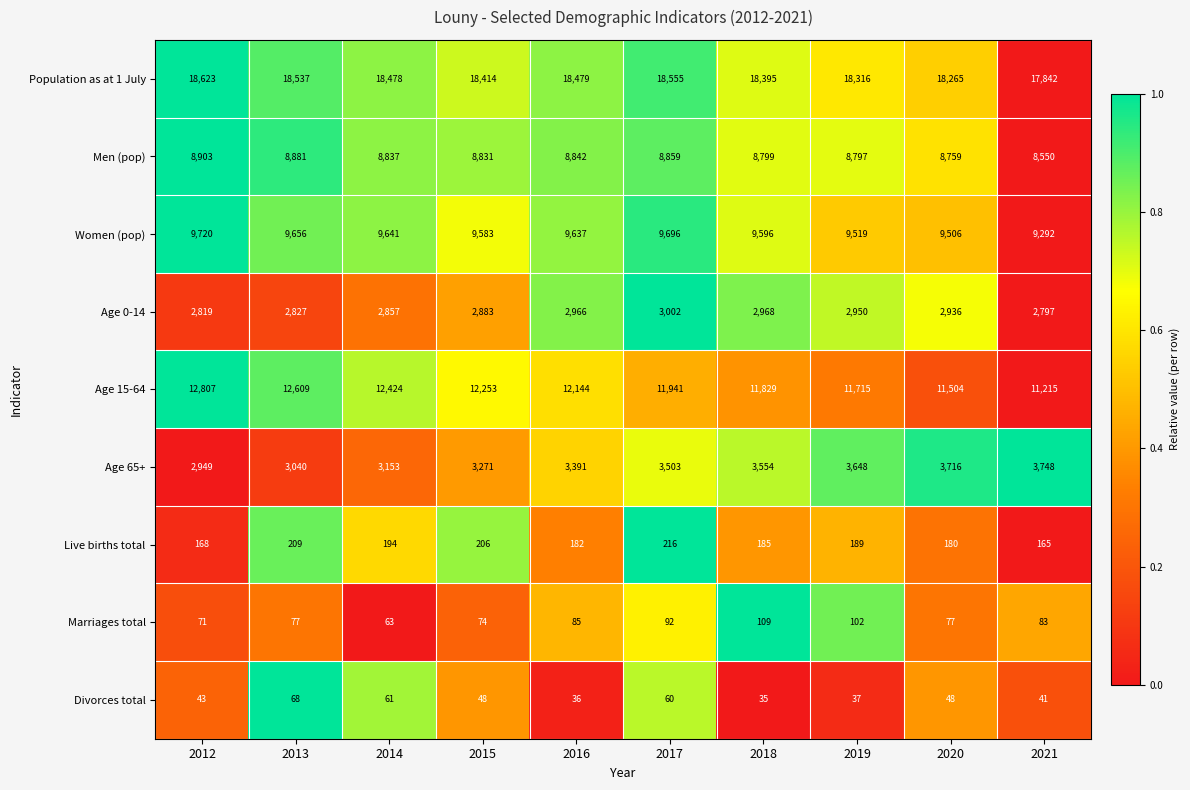

Which series has the widest spread of values?

Age 15-64